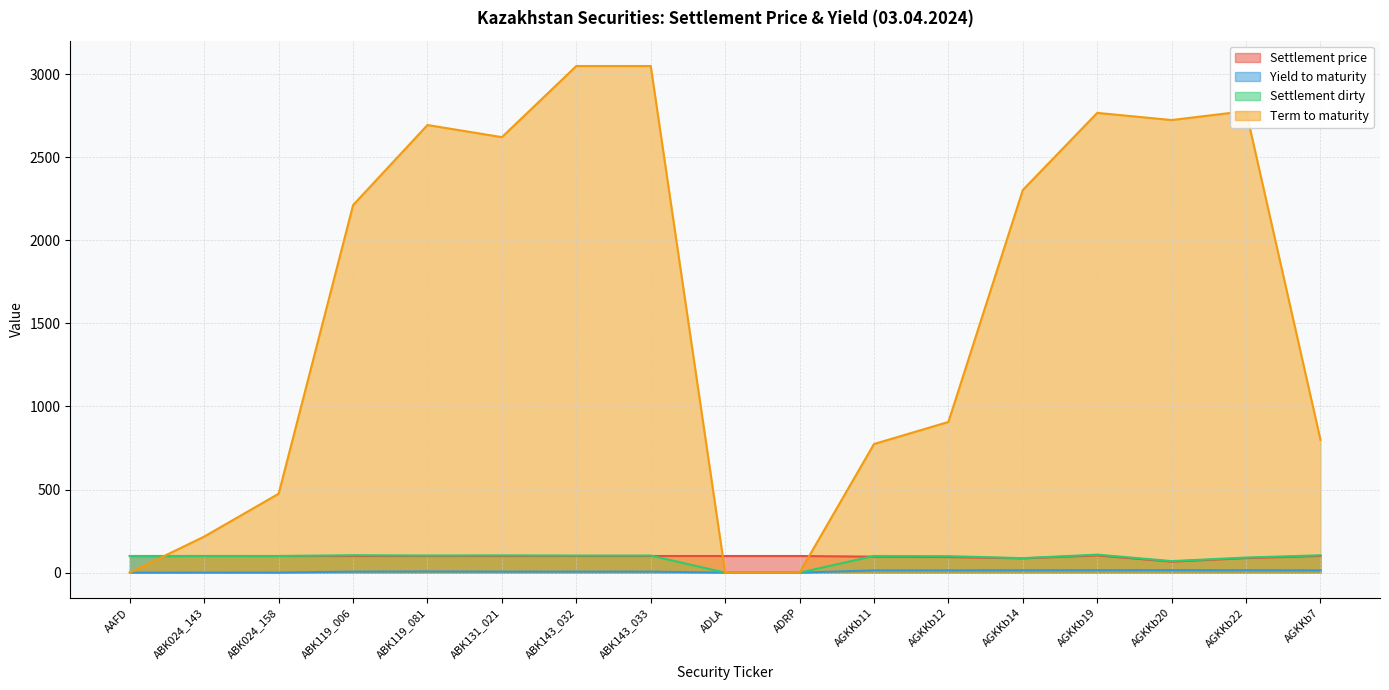

Does the chart have visible grid lines?

Yes